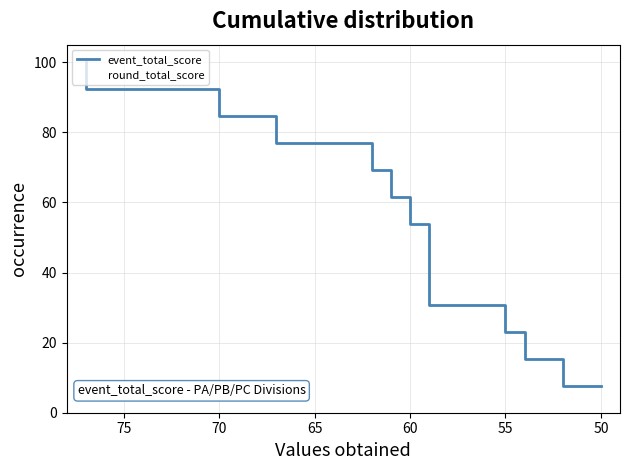

Count the number of data series in this chart.

2